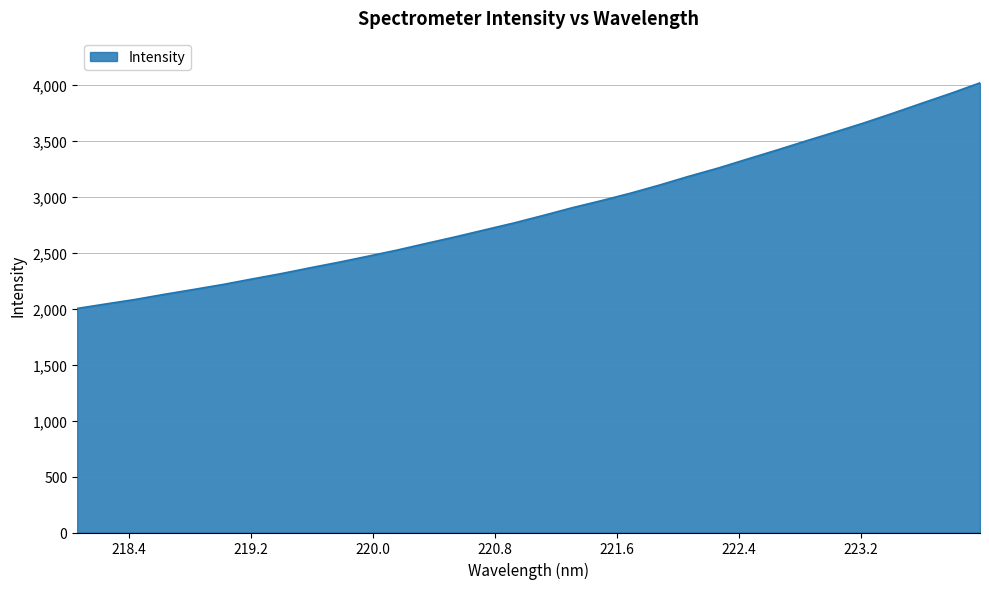

How many lines are shown in the chart?

1